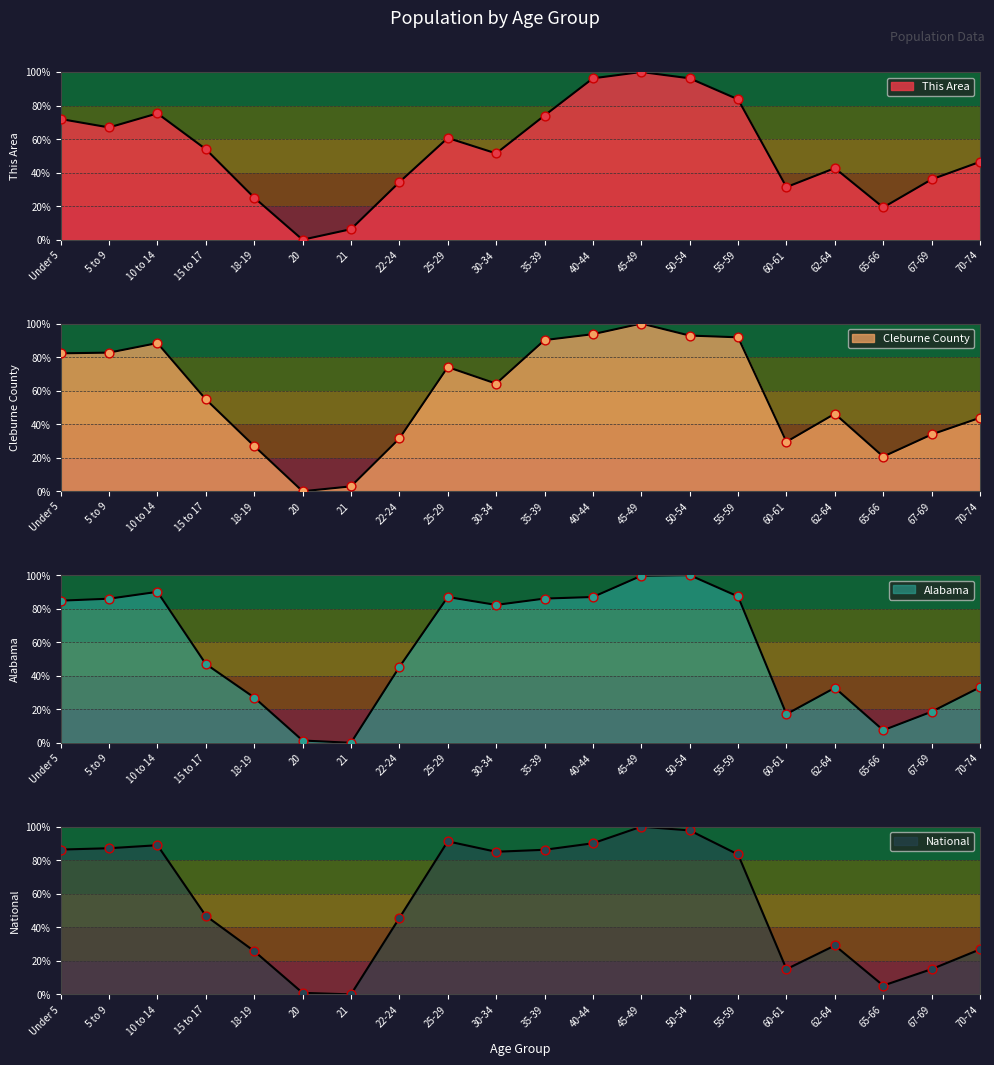

What is the total value across all series at 22-24?

156.5